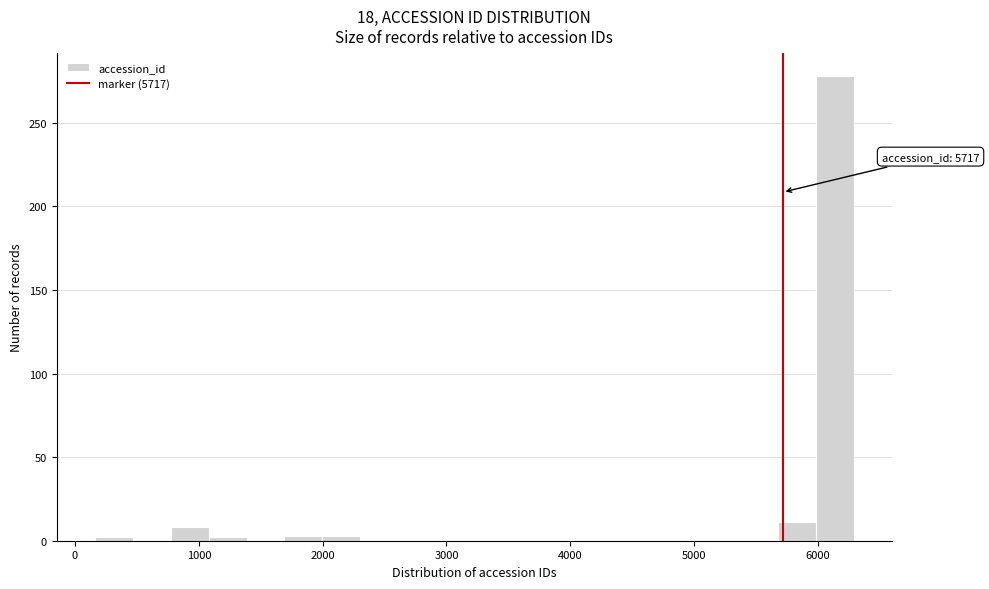

Around what value on the x-axis is the tallest bar? Give the approximate position of its centre, as read against the axis.

6100